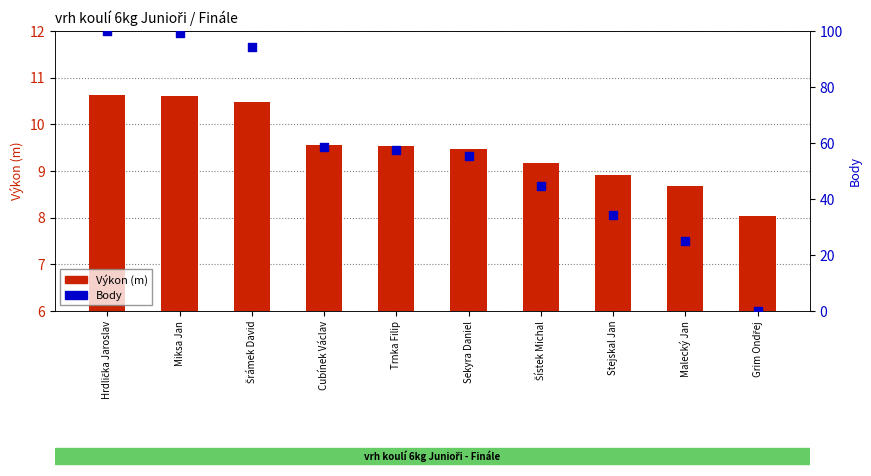

Which series reaches the maximum Y coordinate?

Body (normalizované)